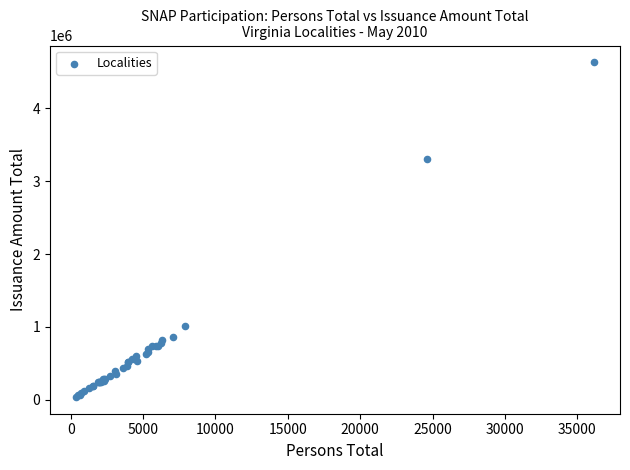

What Y value in the scatter plot is closest to 2334622?

3306267